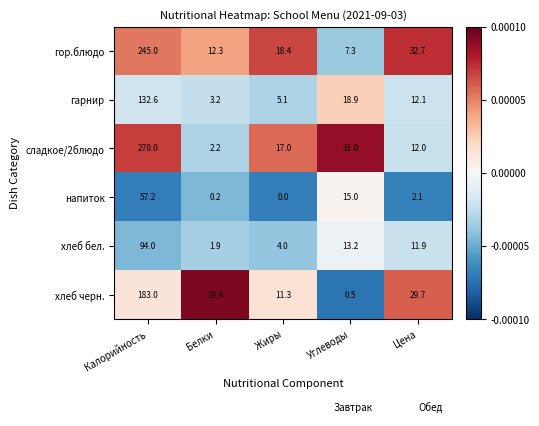

At which label does хлеб черн. first exceed 19?

Калорийность